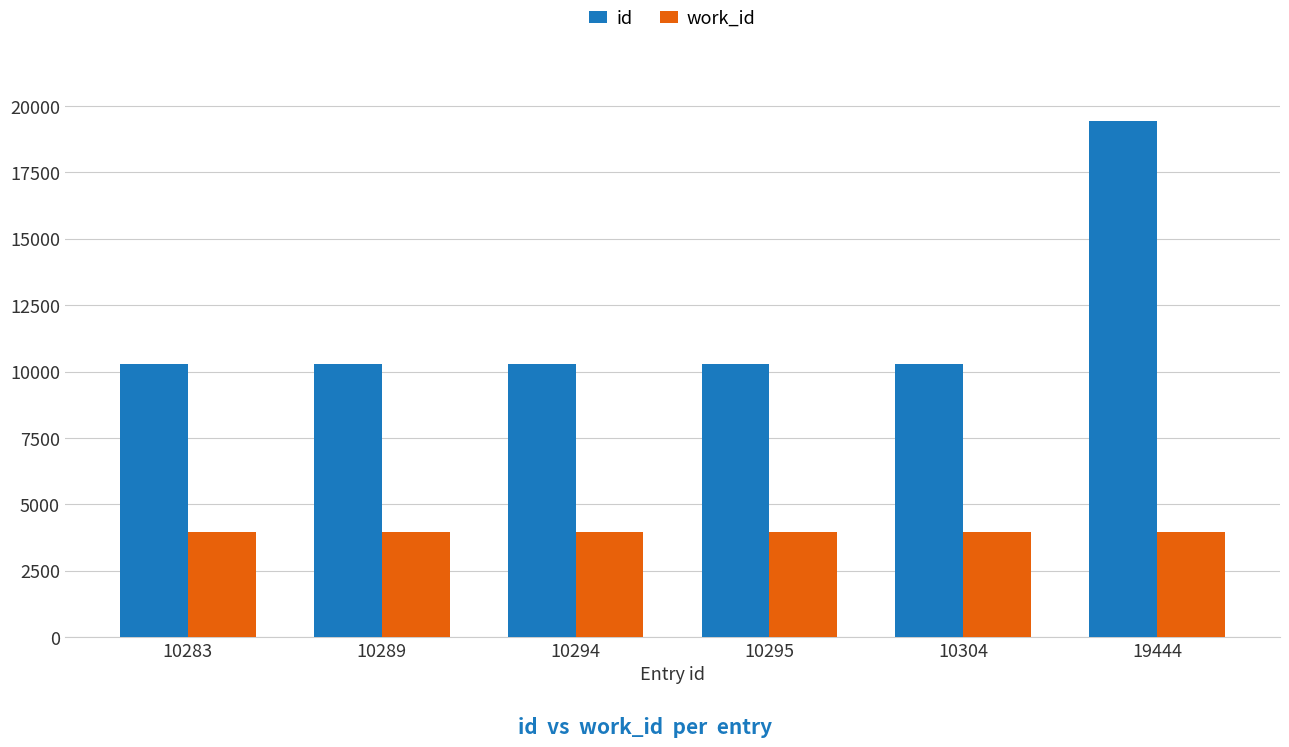

Which series has the largest total across all categories?

id